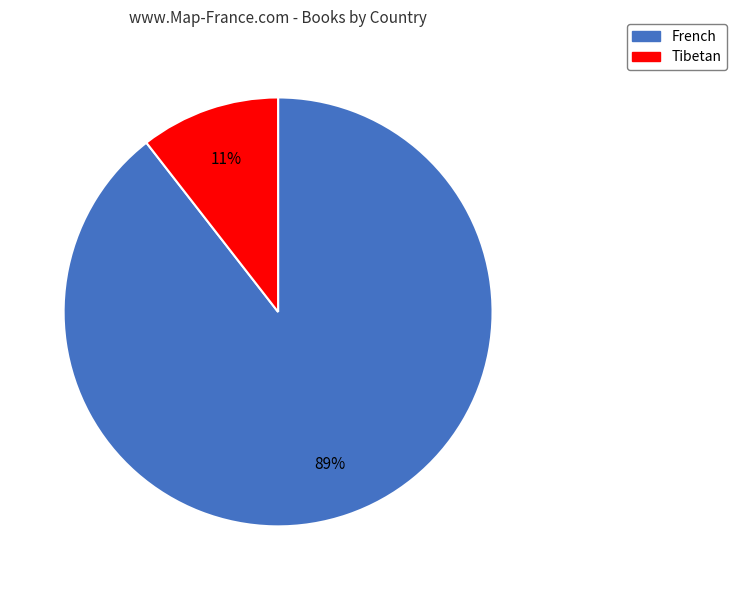

To the nearest percent, what is the combined percentage of French and Tibetan?

100%